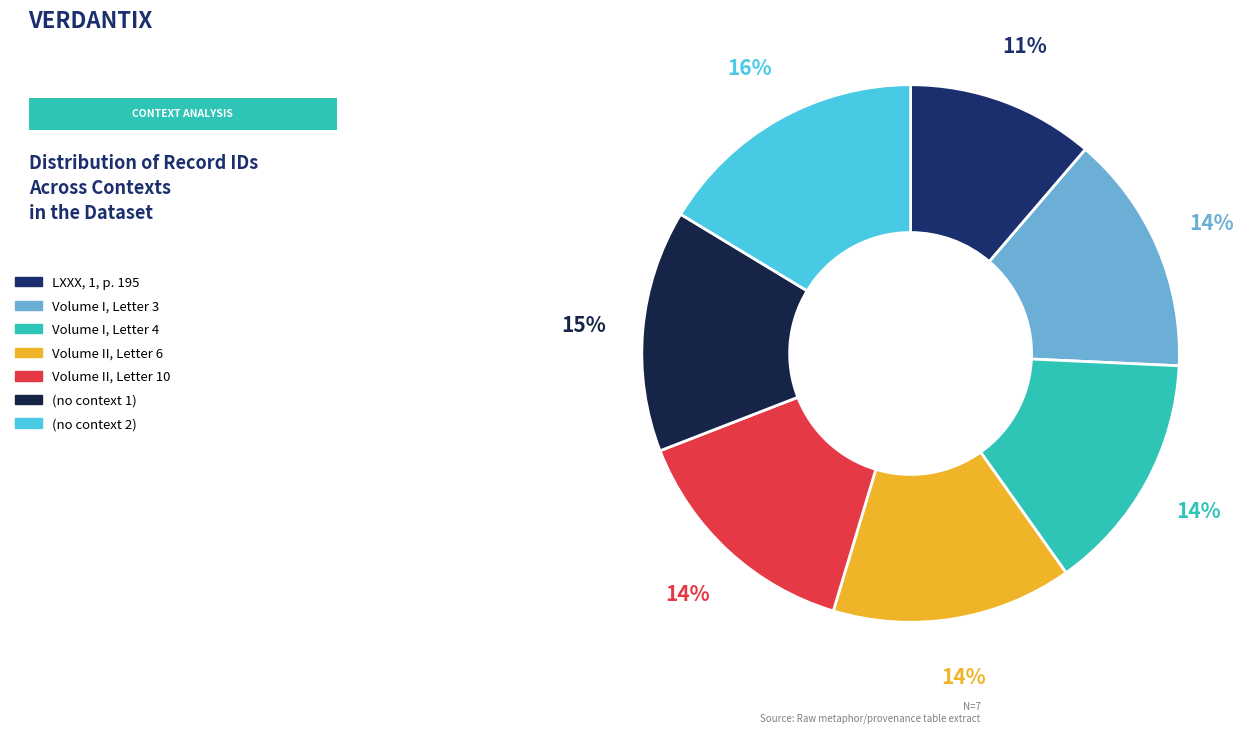

Do LXXX, 1, p. 195 and Volume I, Letter 4 together represent more than half of the pie?

No